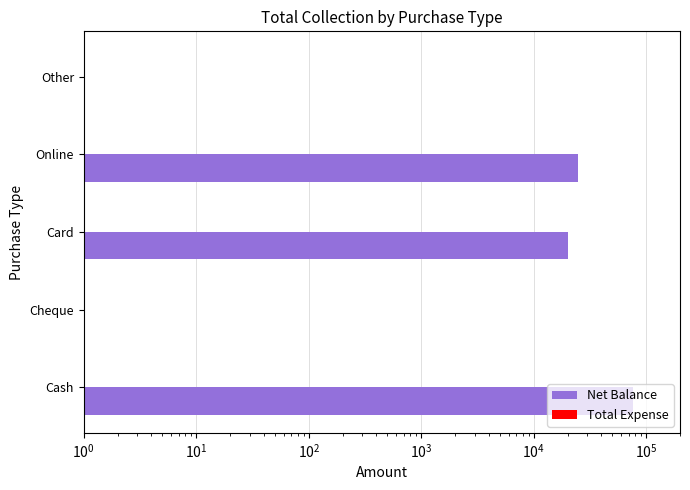

How many categories are shown in the chart?

5